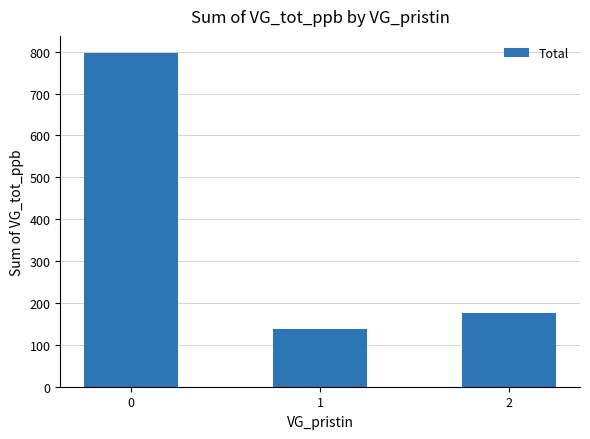

Read the value at 1, to the nearest 100.

100